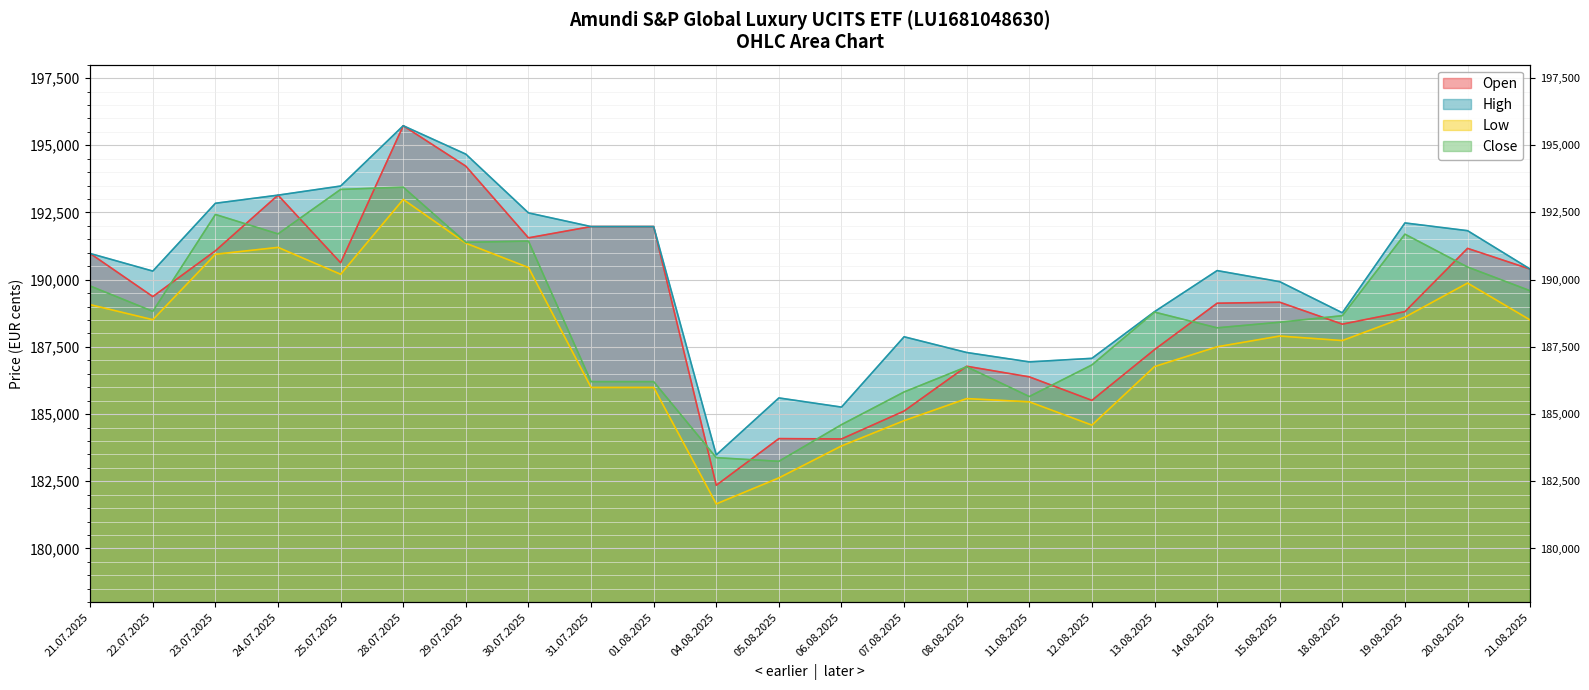

The value of Close at 15.08.2025 is 188417. True or false?

True